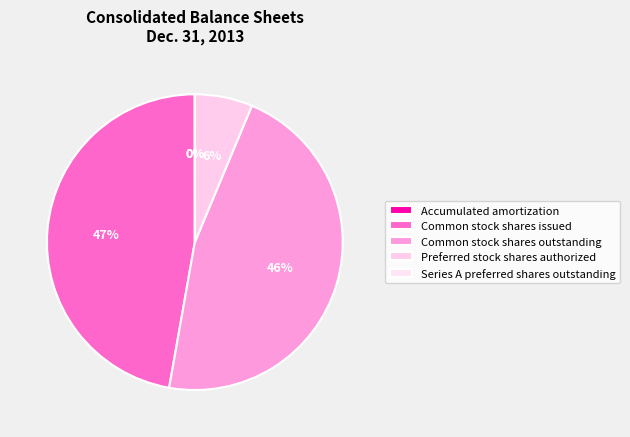

Does any single category account for the majority?

No